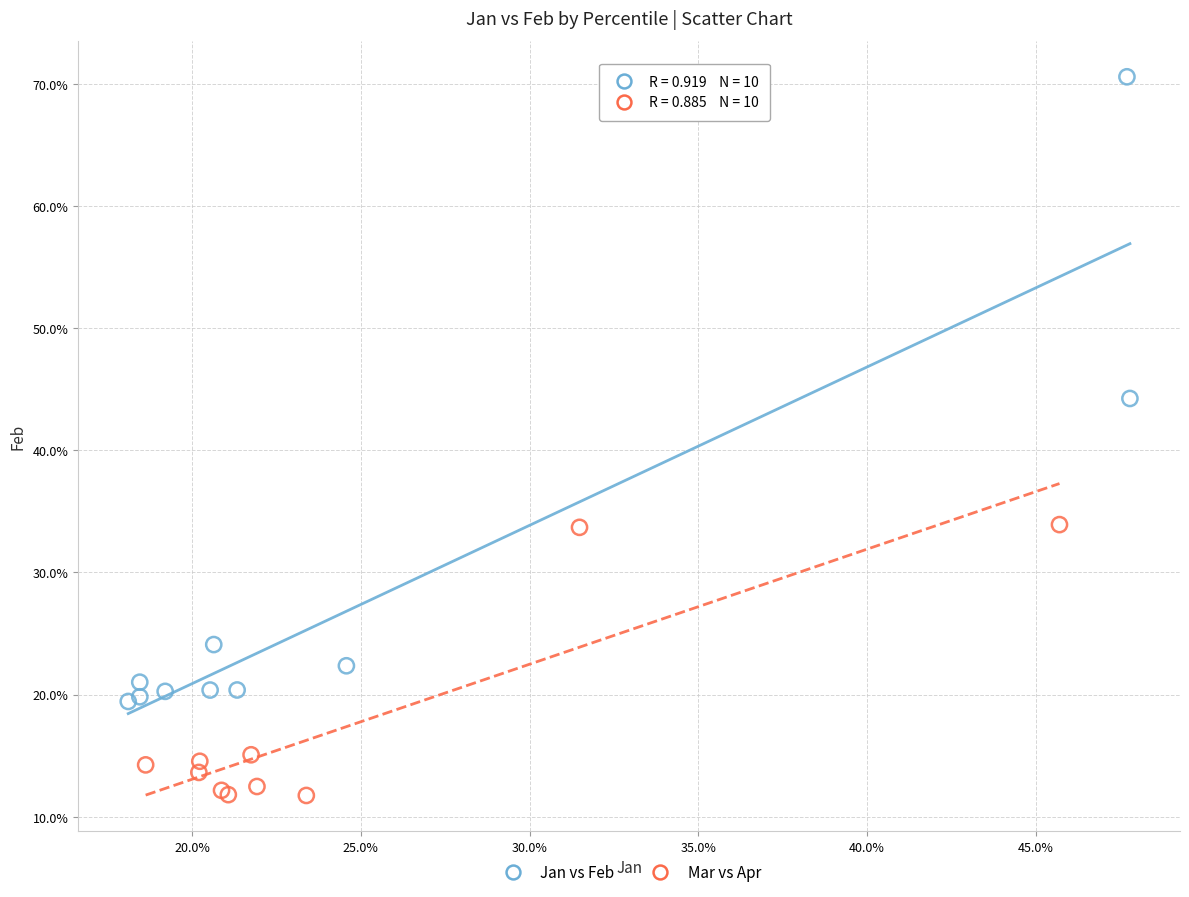

Which series has the widest spread of Y values?

Jan vs Feb